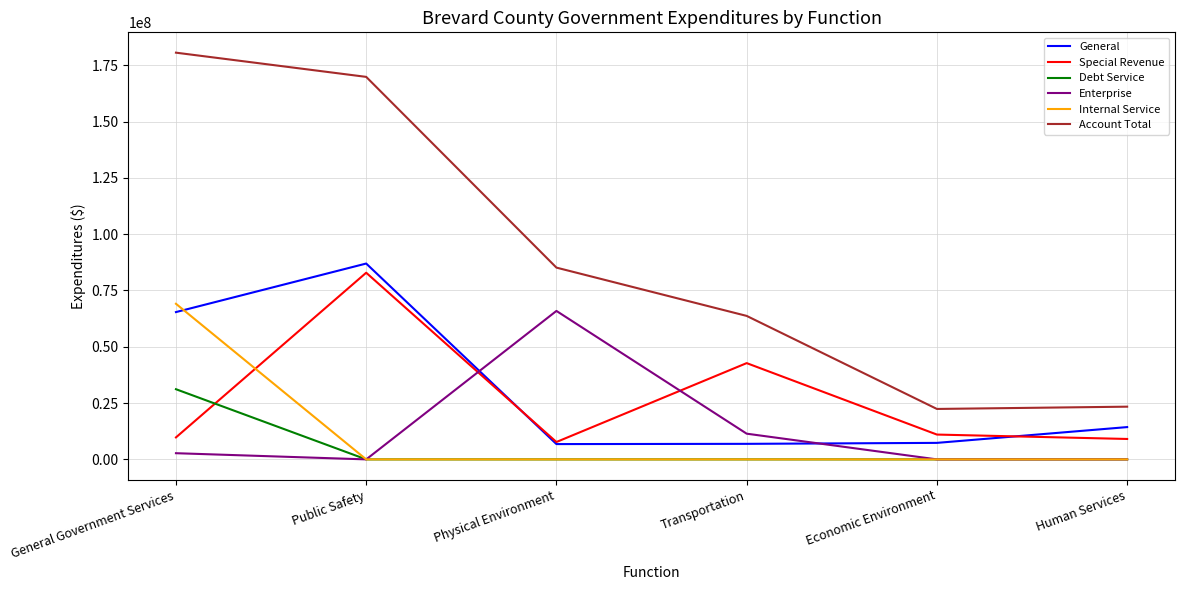

How many times do Special Revenue and Internal Service cross each other?

1